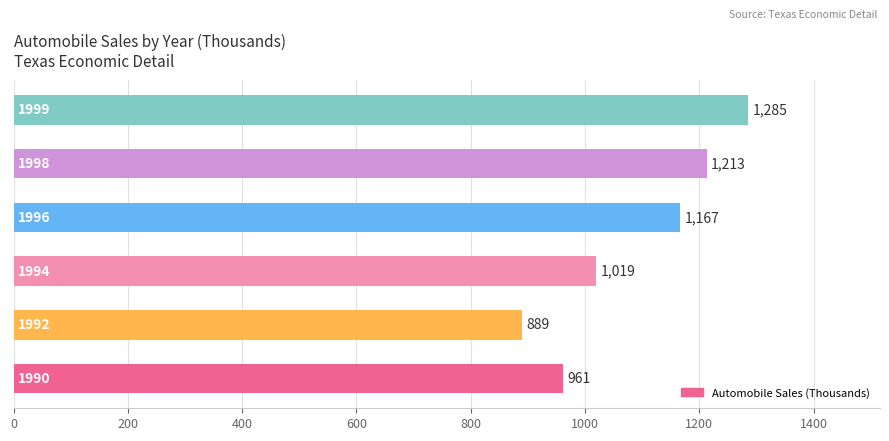

What is the smallest value displayed?

889.2